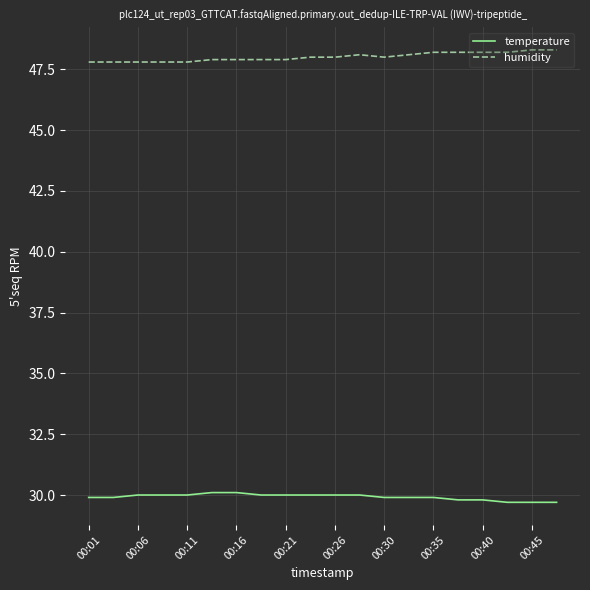

Reading left to right, extract all data points from this chart.

temperature: 29.9	29.9	30.0	30.0	30.0	30.1	30.1	30.0	30.0	30.0	30.0	30.0	29.9	29.9	29.9	29.8	29.8	29.7	29.7	29.7
humidity: 47.8	47.8	47.8	47.8	47.8	47.9	47.9	47.9	47.9	48.0	48.0	48.1	48.0	48.1	48.2	48.2	48.2	48.2	48.3	48.3